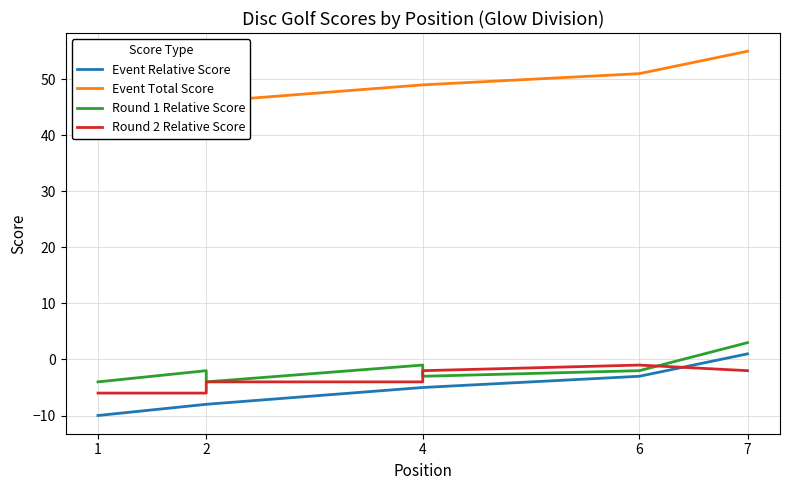

How many Round 1 Relative Score values are between -4 and -1?

6